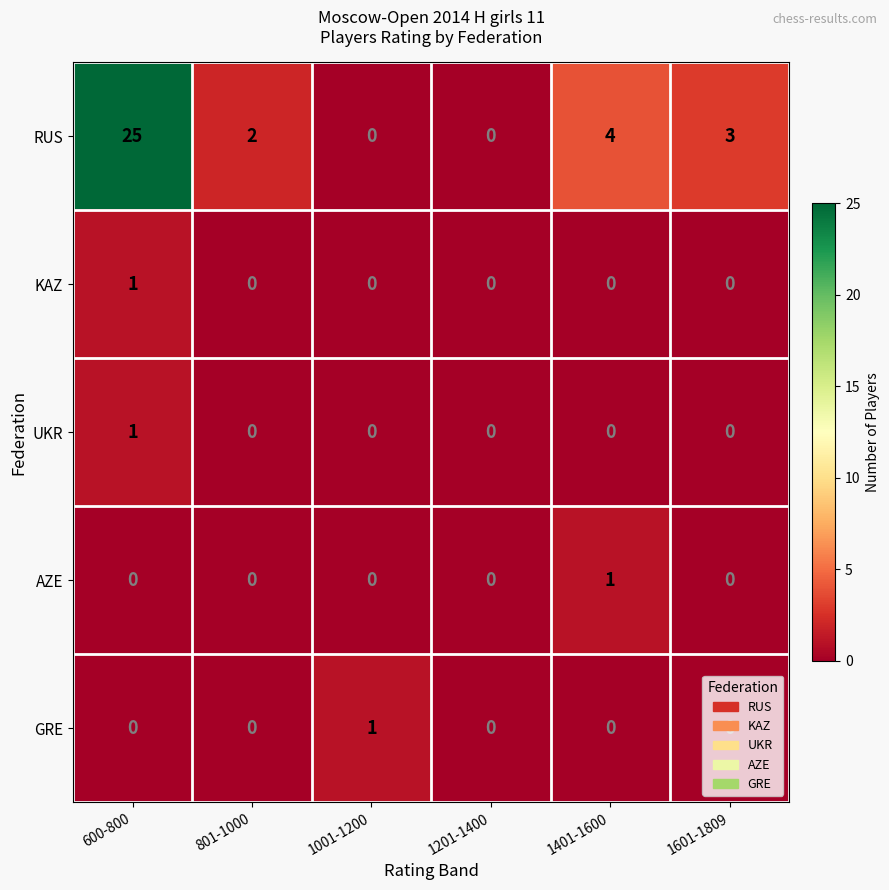

Which label corresponds to the largest value in the chart?

600-800